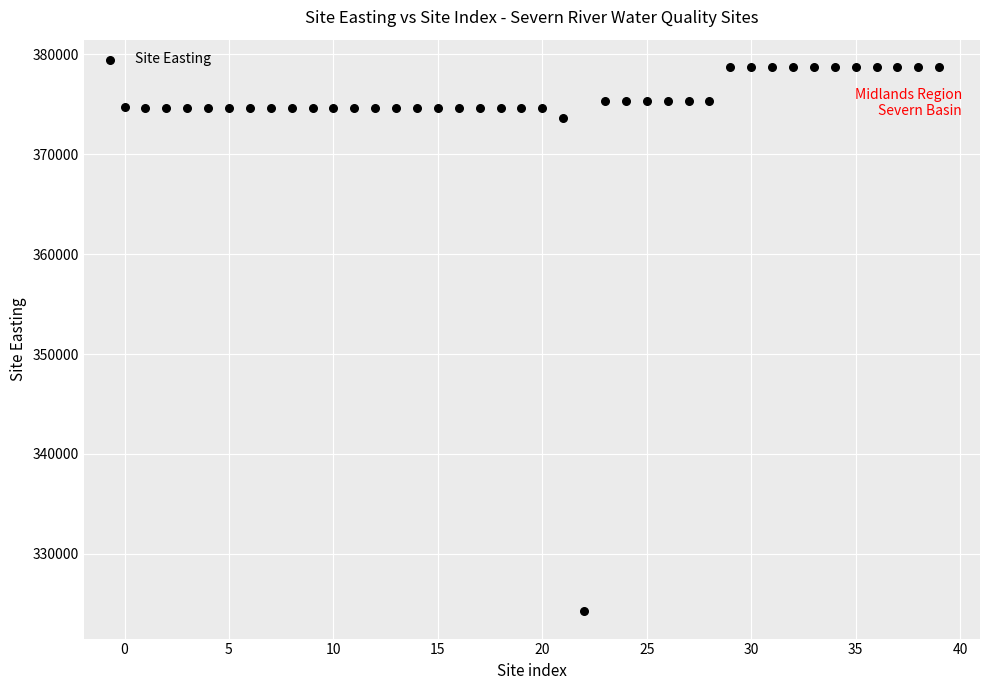

What Y value in the scatter plot is closest to 351495?

373600